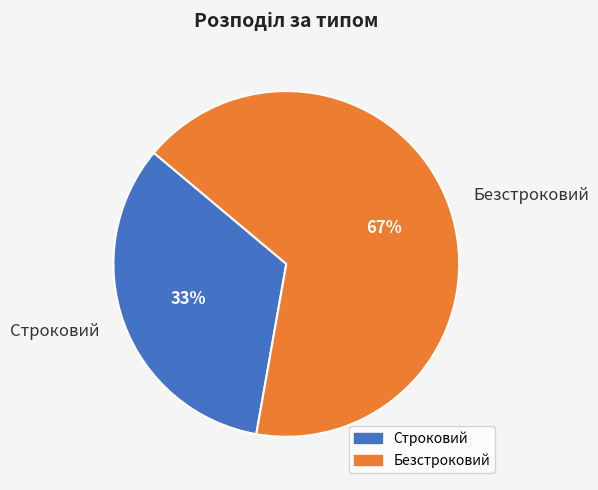

Which slice is the smallest?

Строковий